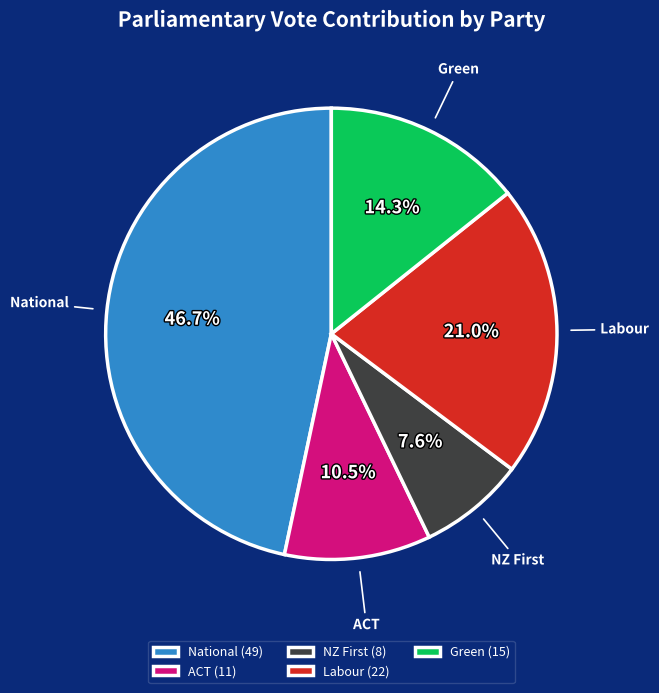

What is the largest slice in the pie chart?

National